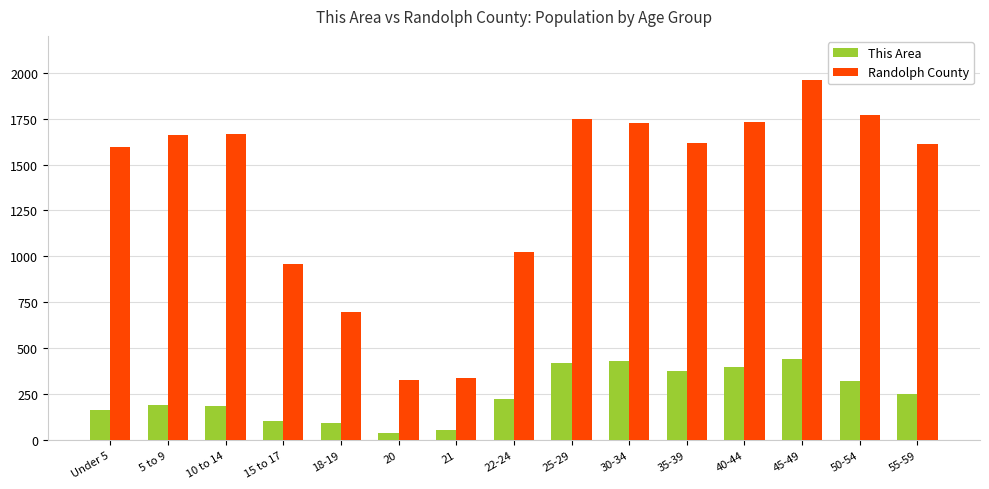

What position from the left is 40-44?

12